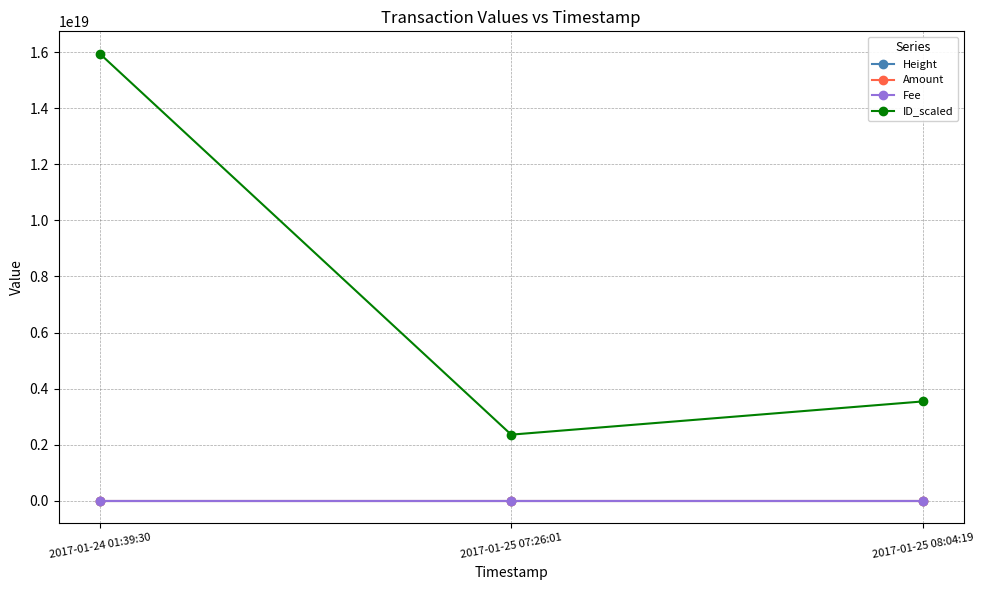

What is the label of the 2nd point from the right?

2017-01-25 07:26:01